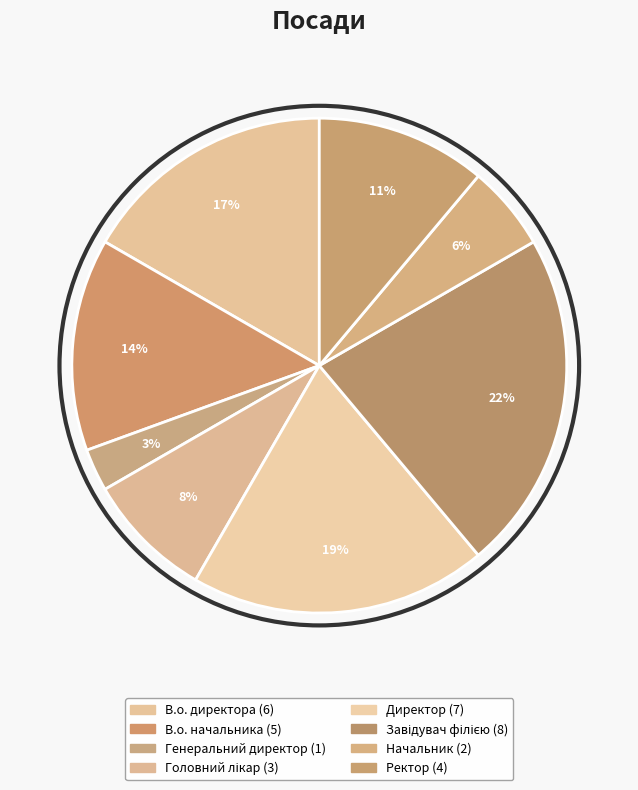

What percentage is the В.о. начальника slice, to the nearest percent?

14%